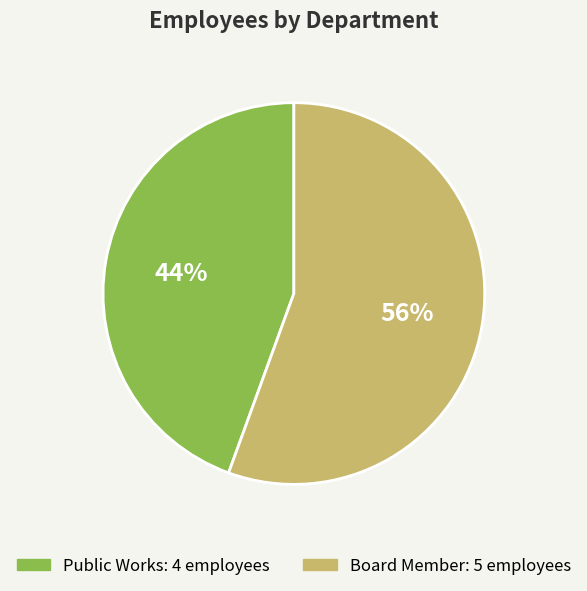

True or false: Public Works accounts for 55% of the total.

False